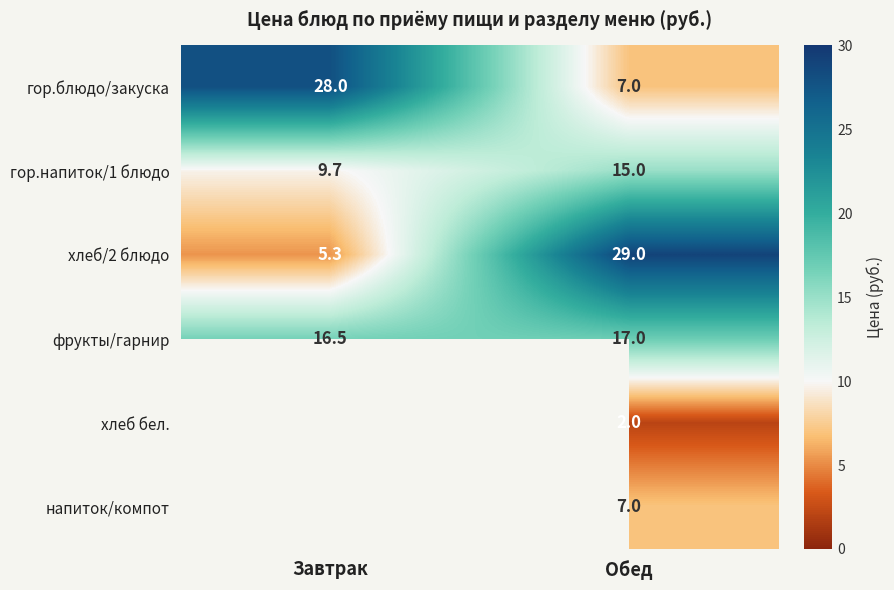

What is the difference between the хлеб/2 блюдо values at Завтрак and Обед?

23.7